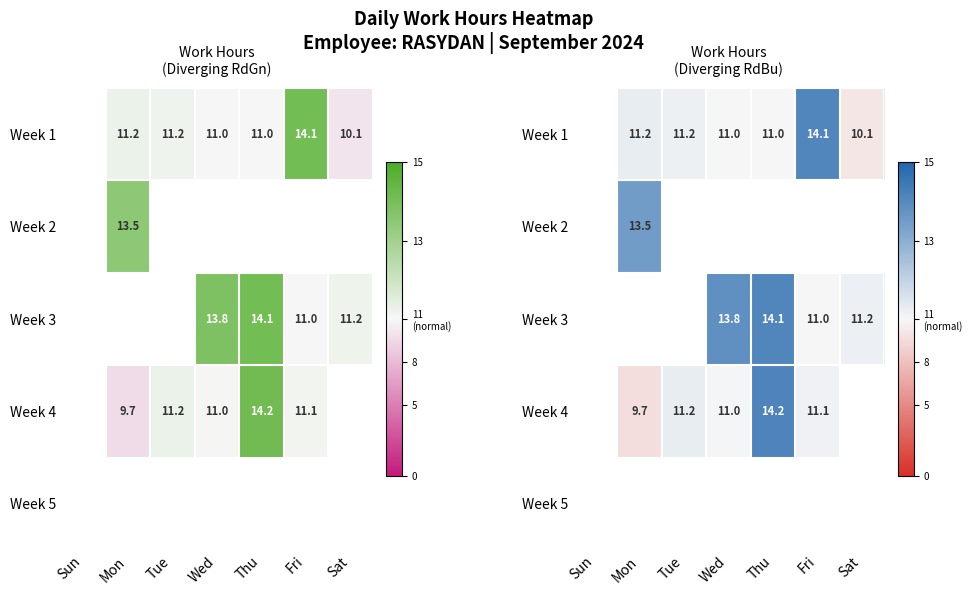

The Week 1 series shows 2.5 at Wed. True or false?

False